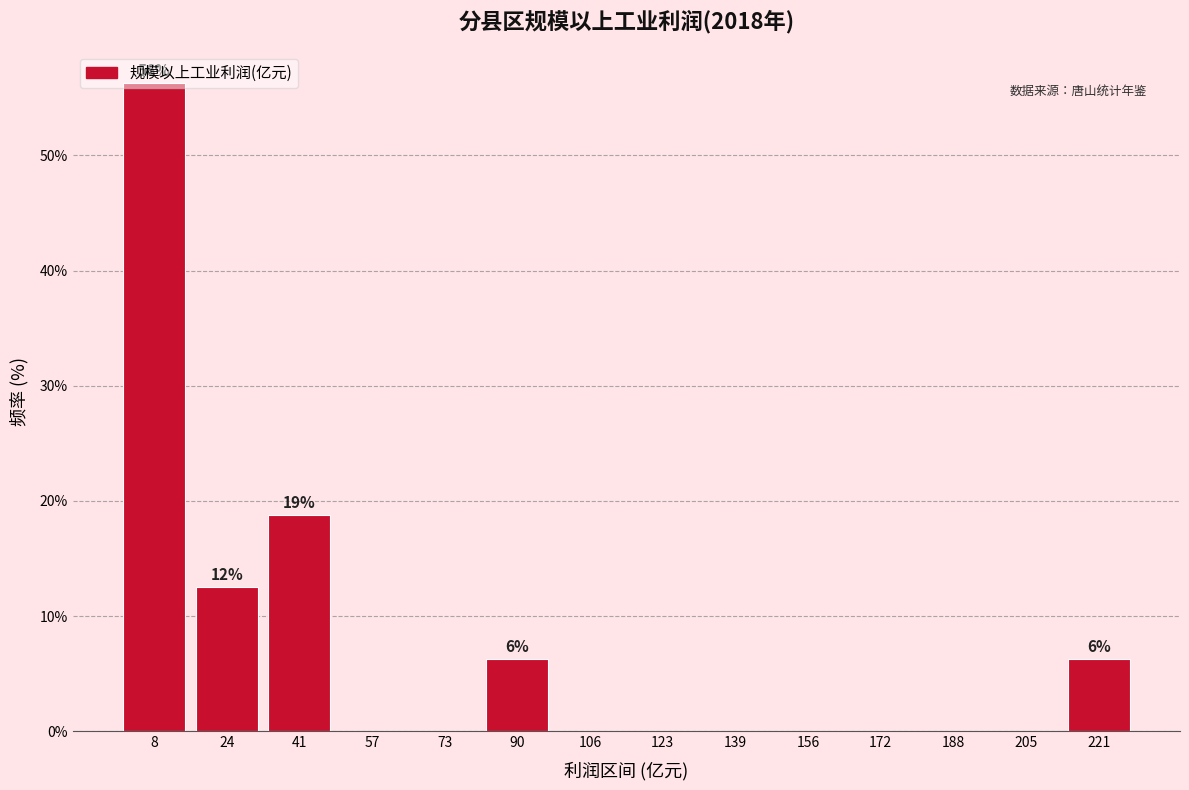

Which range on the x-axis has the tallest bar?

0 to 16